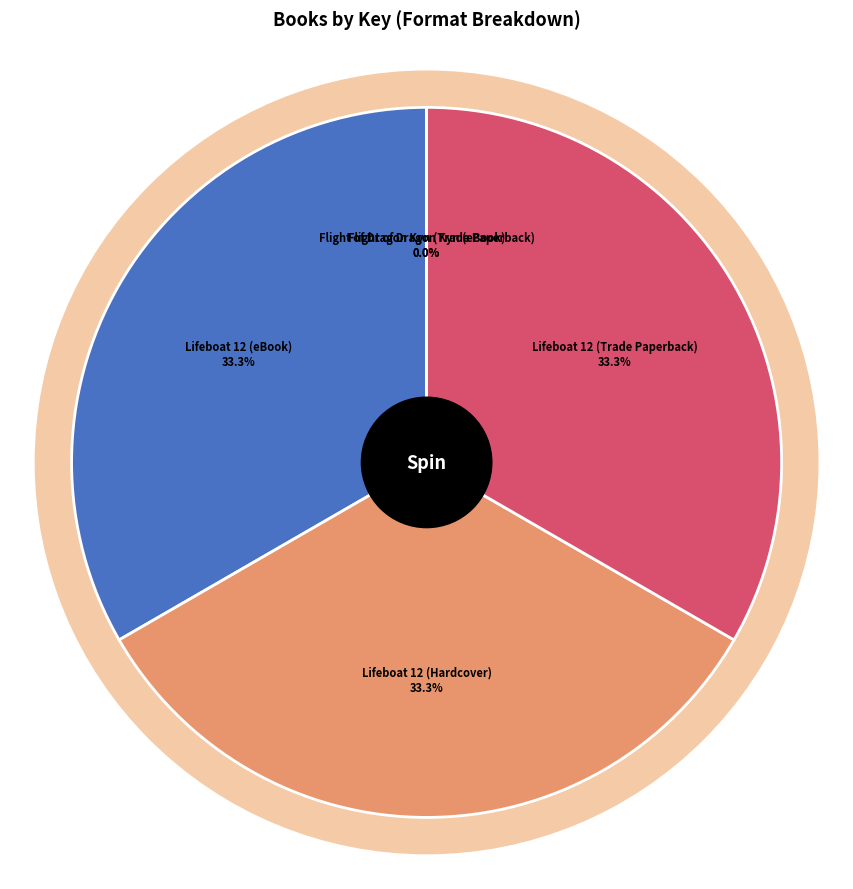

Is there any slice that represents more than half of the pie?

No